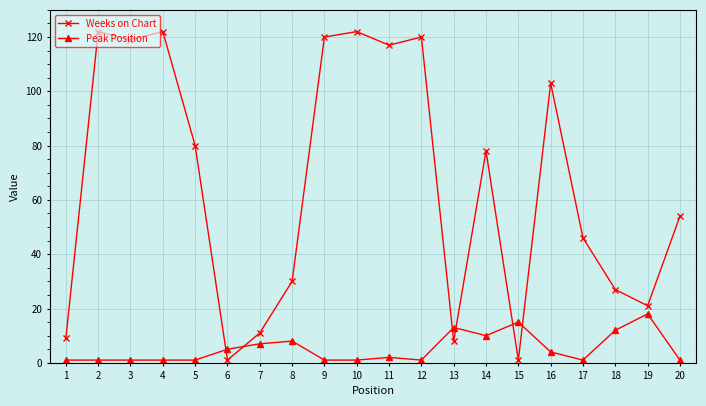

List the series in order of their peak value, lowest first.

Peak Position, Weeks on Chart